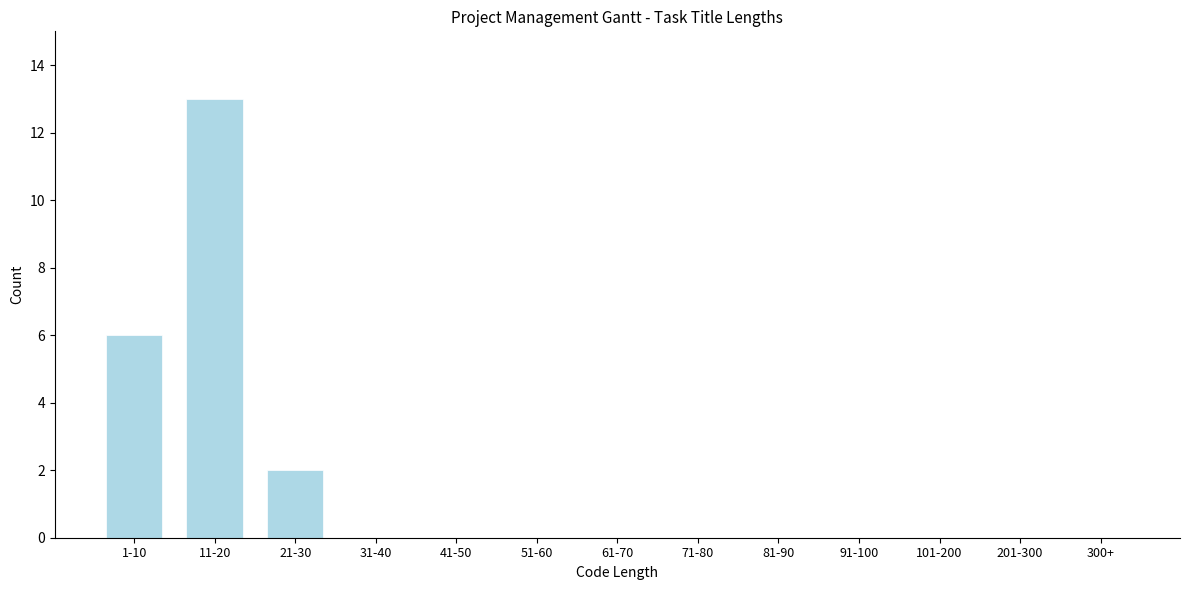

Reading left to right, extract all data points from this chart.

1-10=6	11-20=13	21-30=2	31-40=0	41-50=0	51-60=0	61-70=0	71-80=0	81-90=0	91-100=0	101-200=0	201-300=0	300+=0